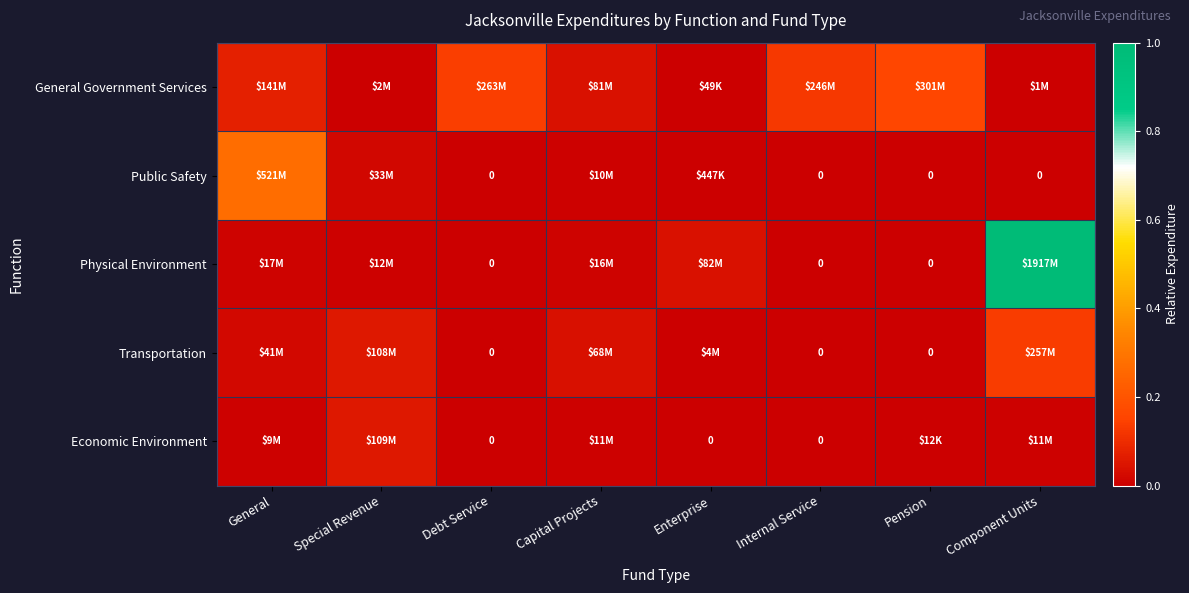

What is the spread (max minus min) of values at Pension?

0.2